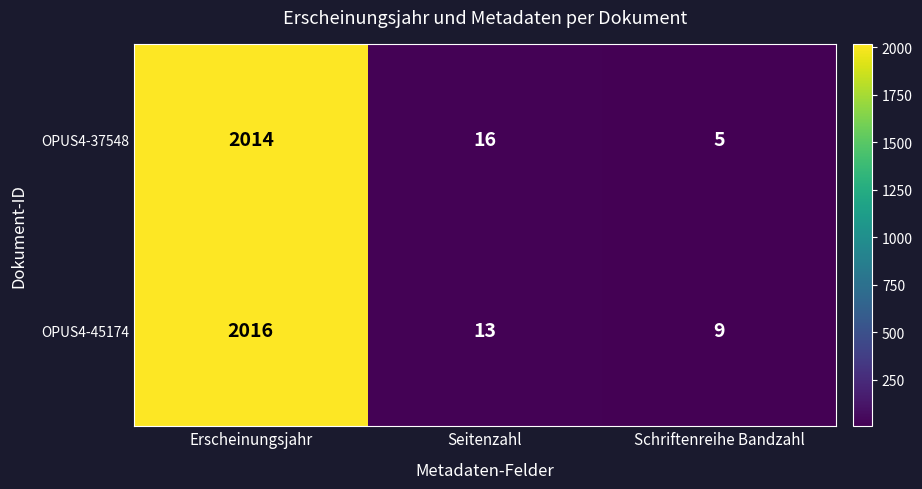

True or false: OPUS4-37548 has a value of 829 at Erscheinungsjahr.

False